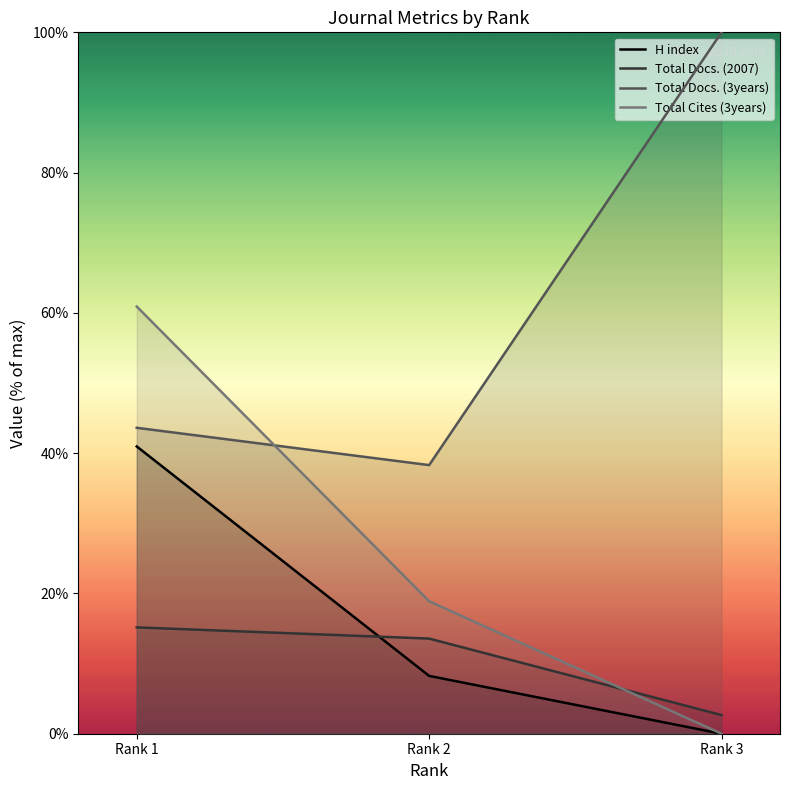

What is the greatest value displayed?

100.0